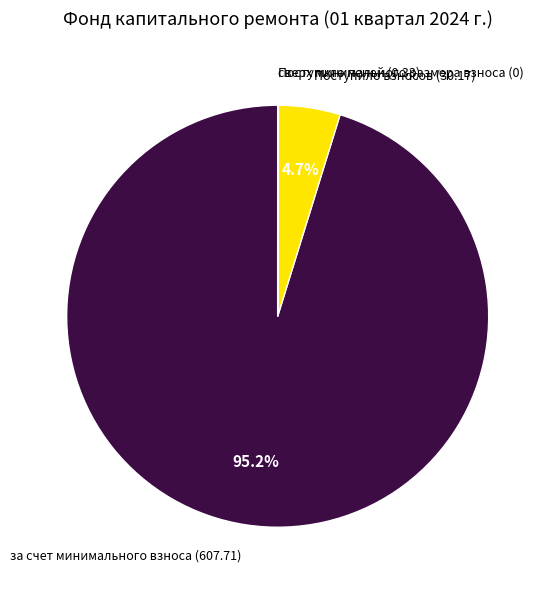

Is there a majority slice in this chart?

Yes